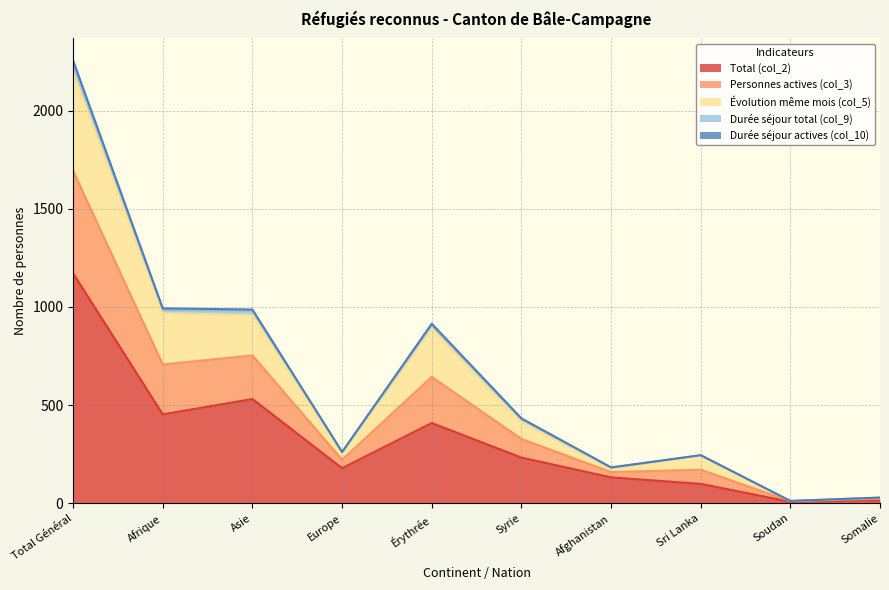

Does the chart have visible grid lines?

Yes